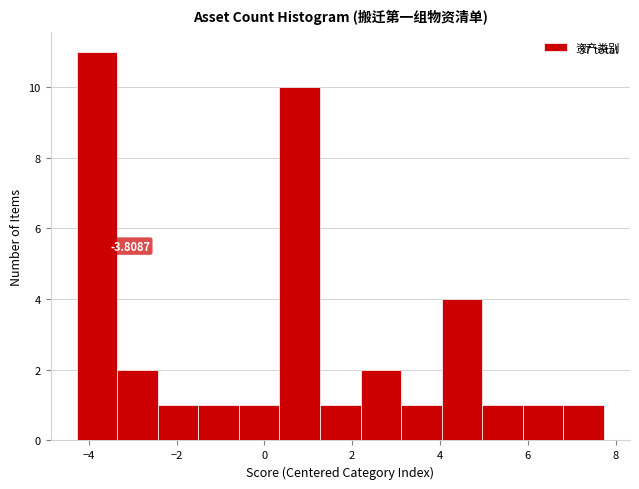

Over which range of the x-axis is the bar tallest?

-4.2 to -3.4